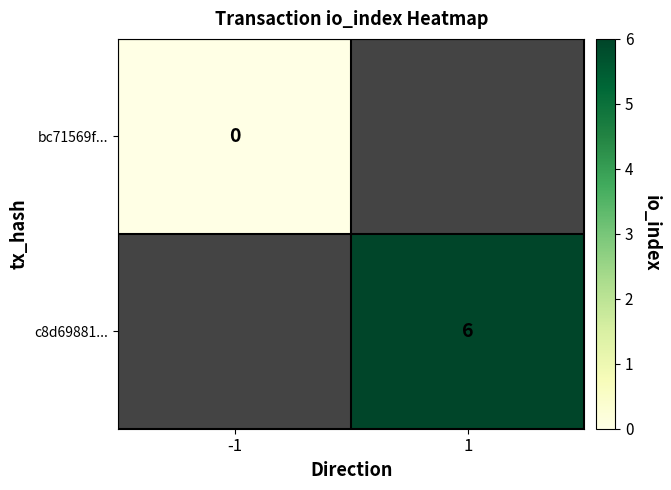

How many data points does each series have?

2